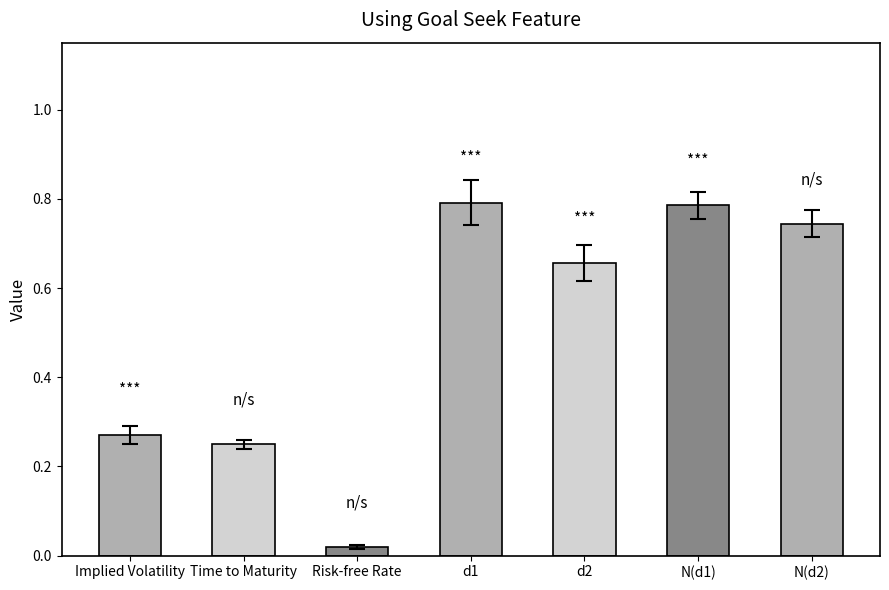

What is the label of the 6th bar from the left?

N(d1)